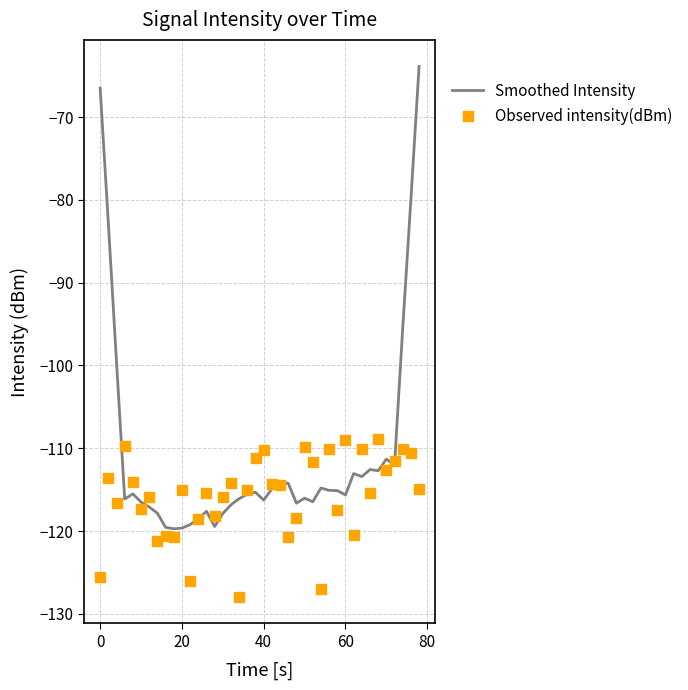

What are all the series names shown in the legend?

Smoothed Intensity, Observed intensity(dBm)